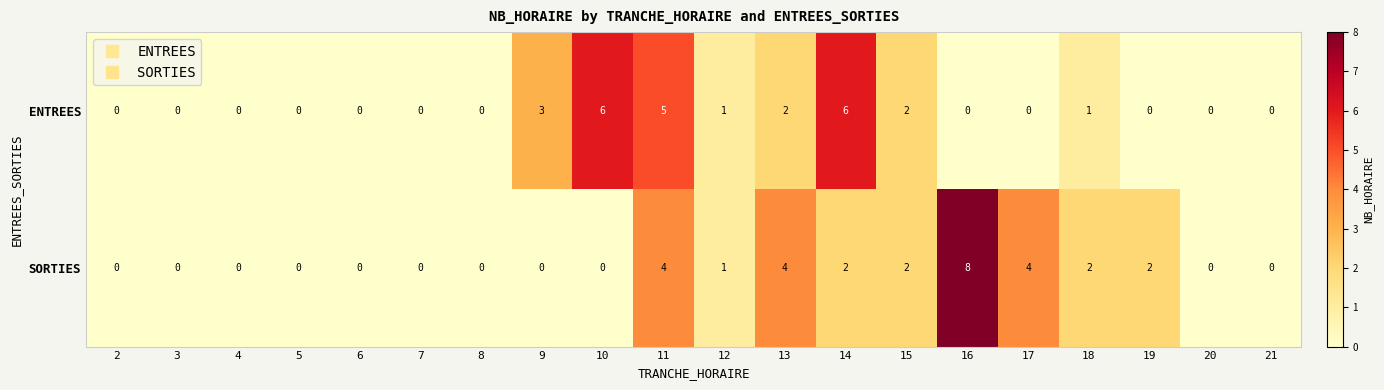

Which series has the largest range (max minus min)?

SORTIES